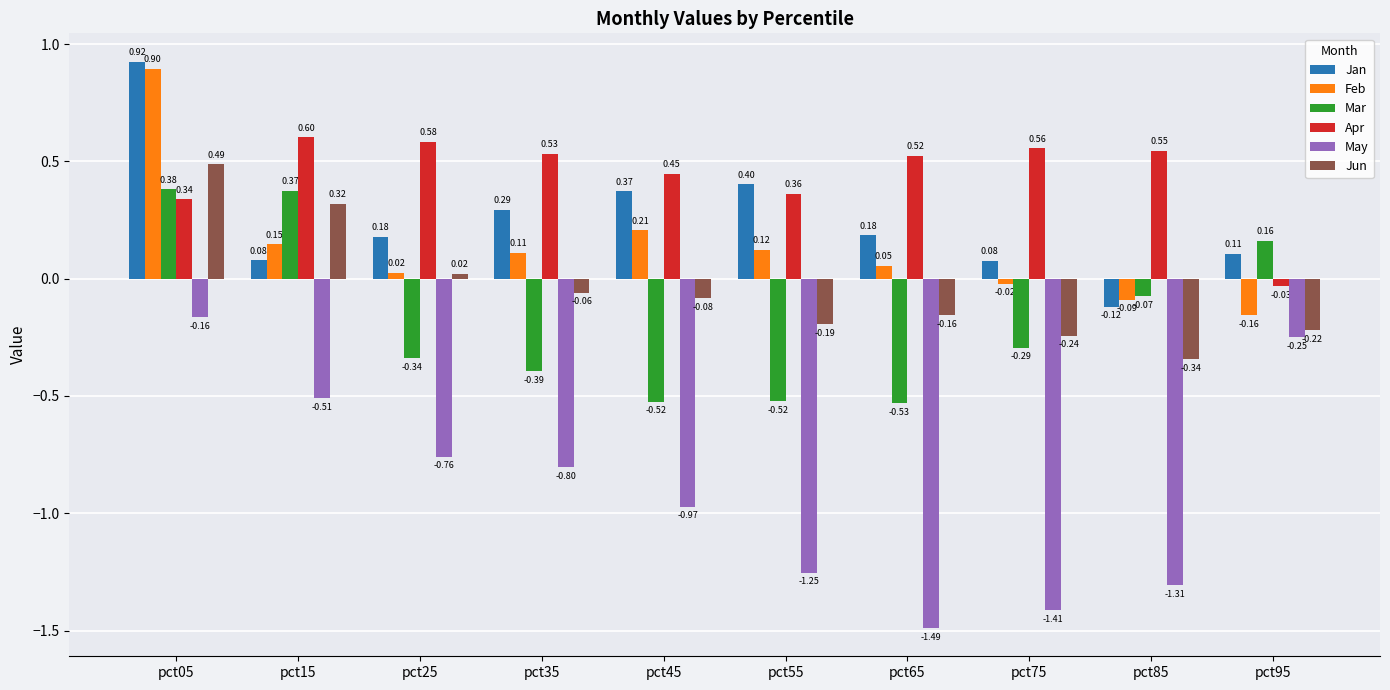

What is the difference between the maximum and second lowest values in the Jun series?

0.7